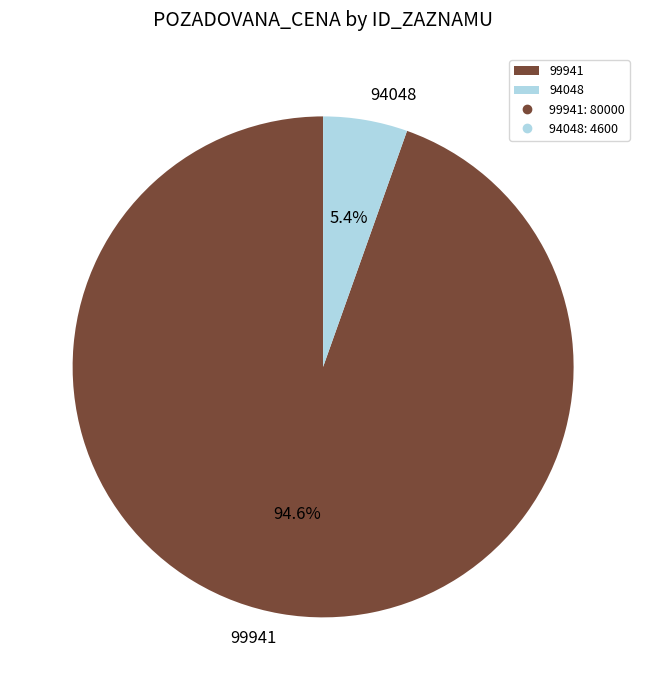

What percentage is the 99941 slice, to the nearest percent?

95%